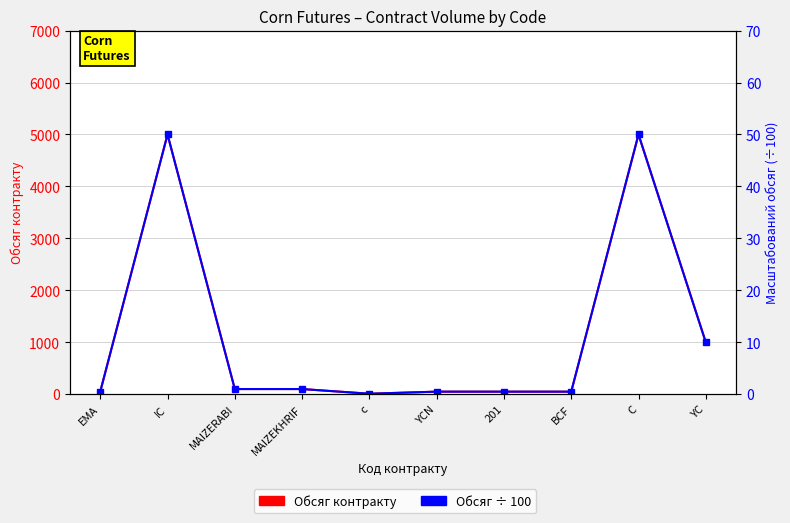

What is the difference between the second highest and minimum values in the Обсяг контракту series?

4990.0